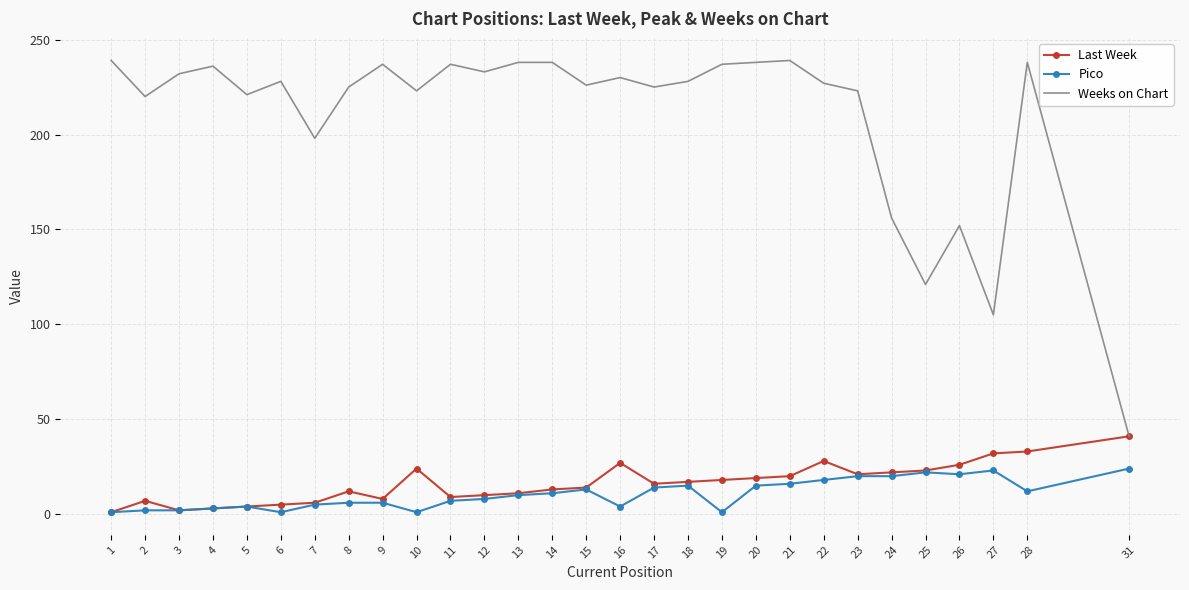

At which label does Last Week reach its peak?

31